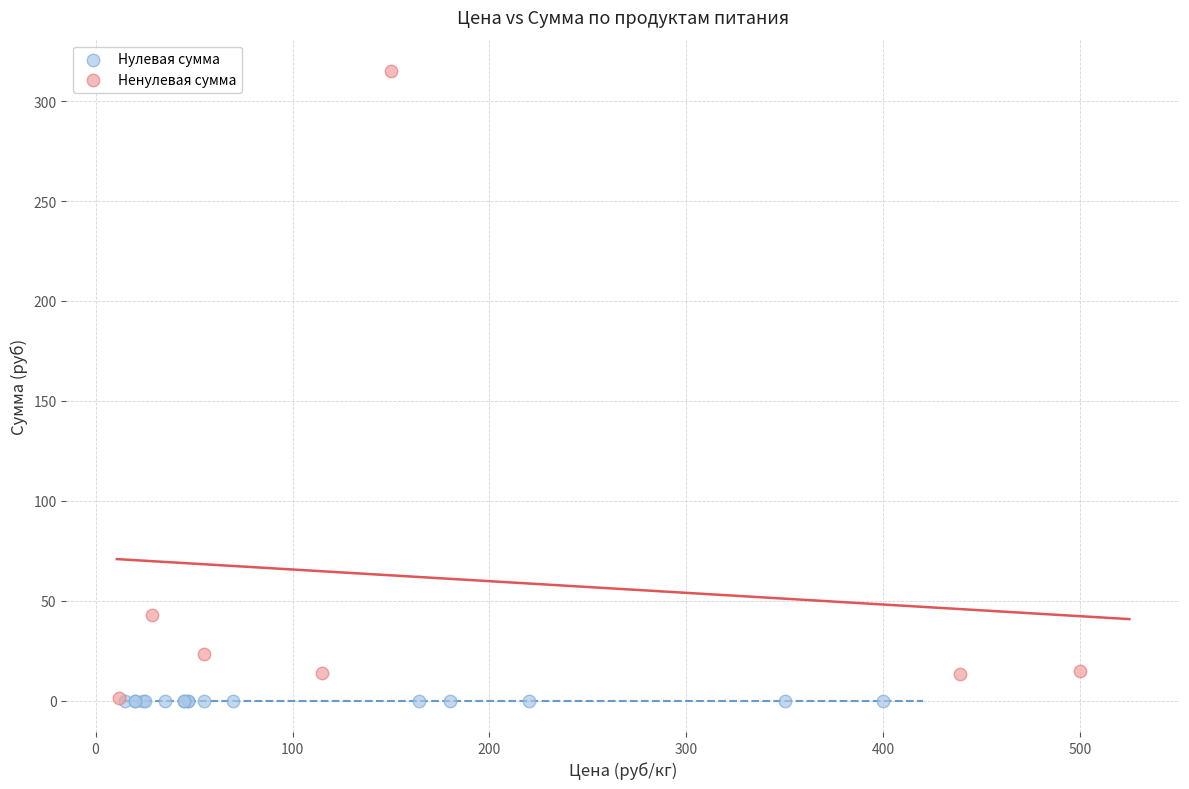

Which series contains the highest Y value?

Ненулевая сумма